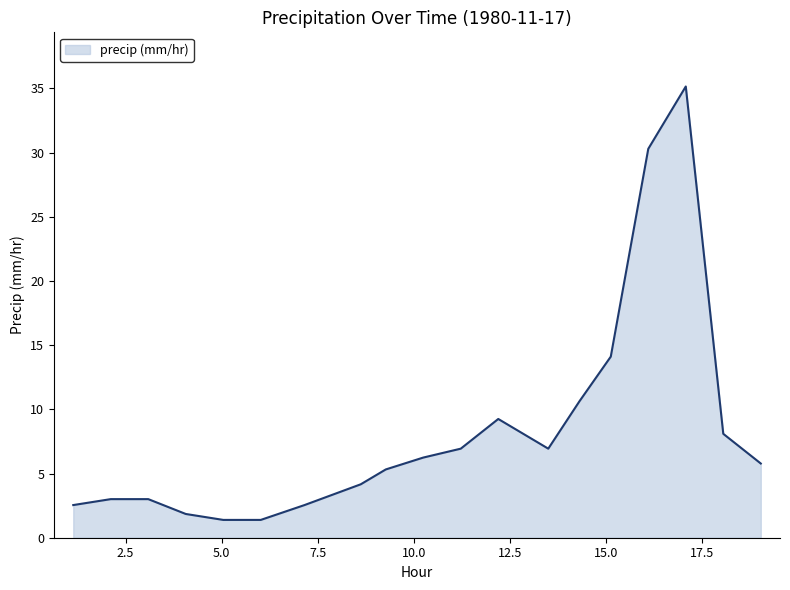

What is the maximum value shown in the chart?

35.1